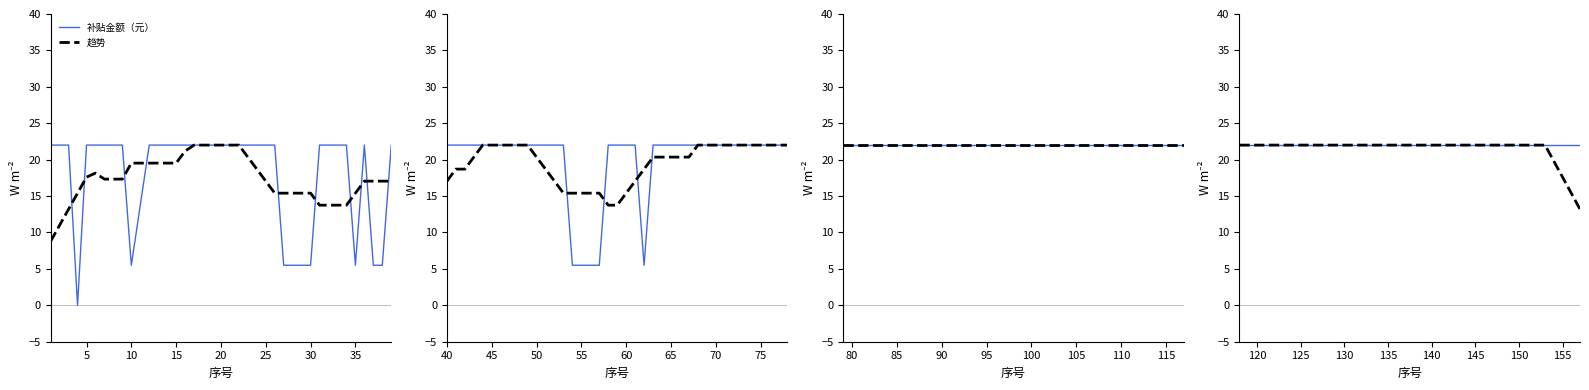

How many data points does each series have?

40